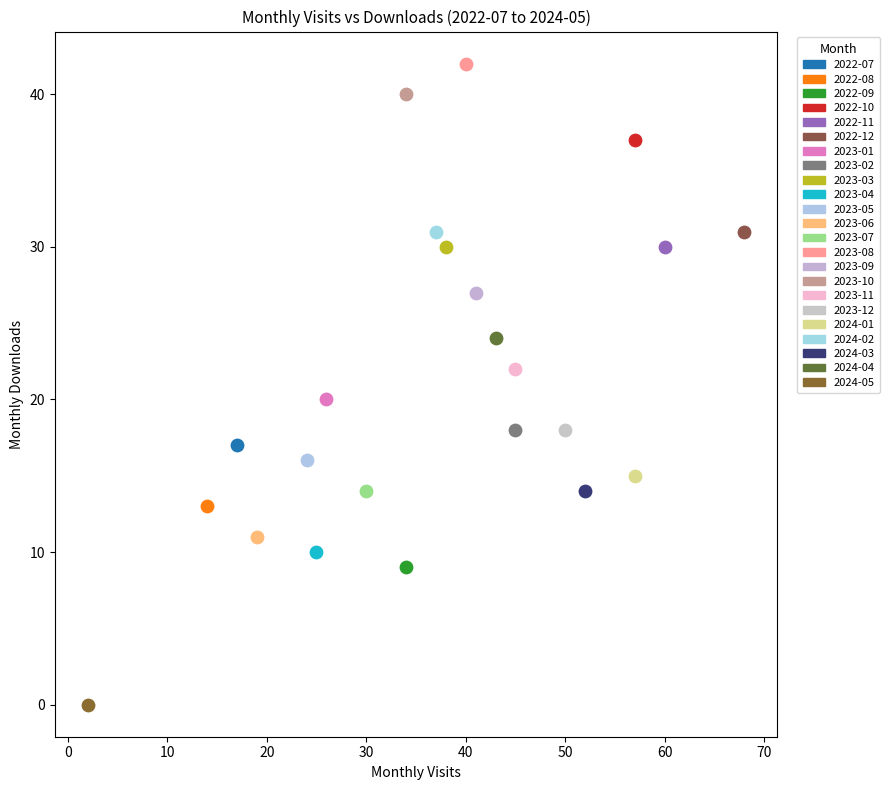

Which series contains the lowest Y value?

2024-05